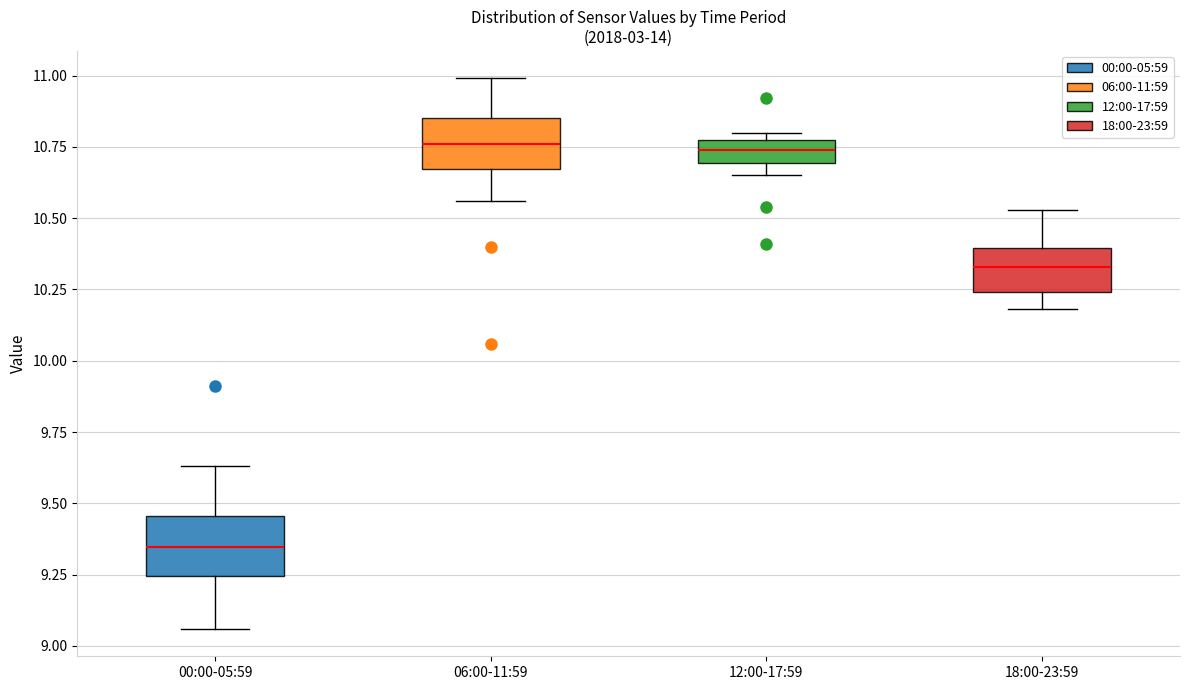

Where is the upper edge of the box for 18:00-23:59 on the y-axis? The values are not printed on the chart, so give them approximately, as read against the axis.

10.40